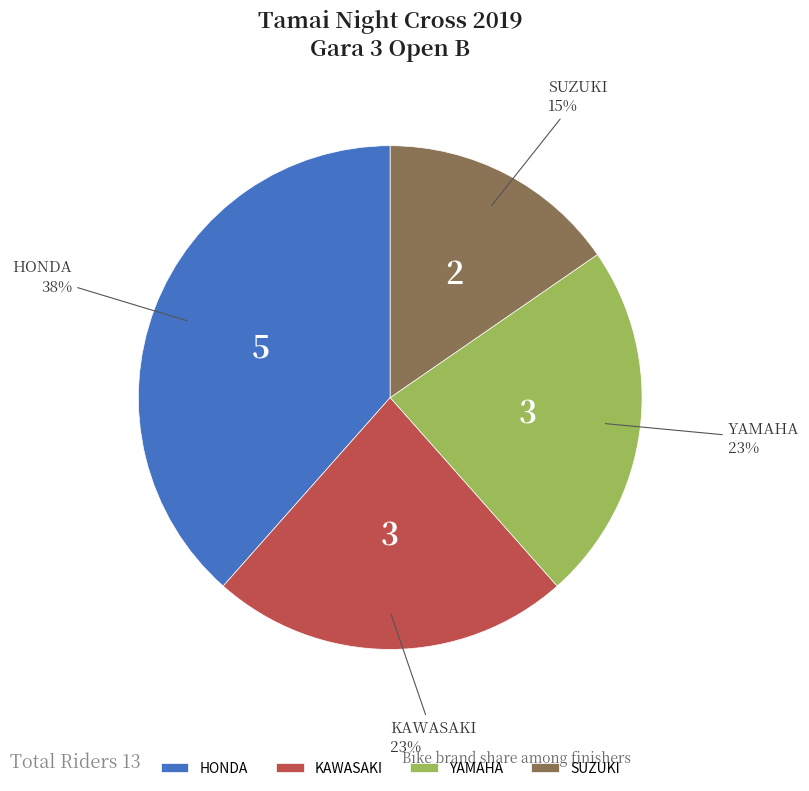

True or false: SUZUKI accounts for 15% of the total.

True